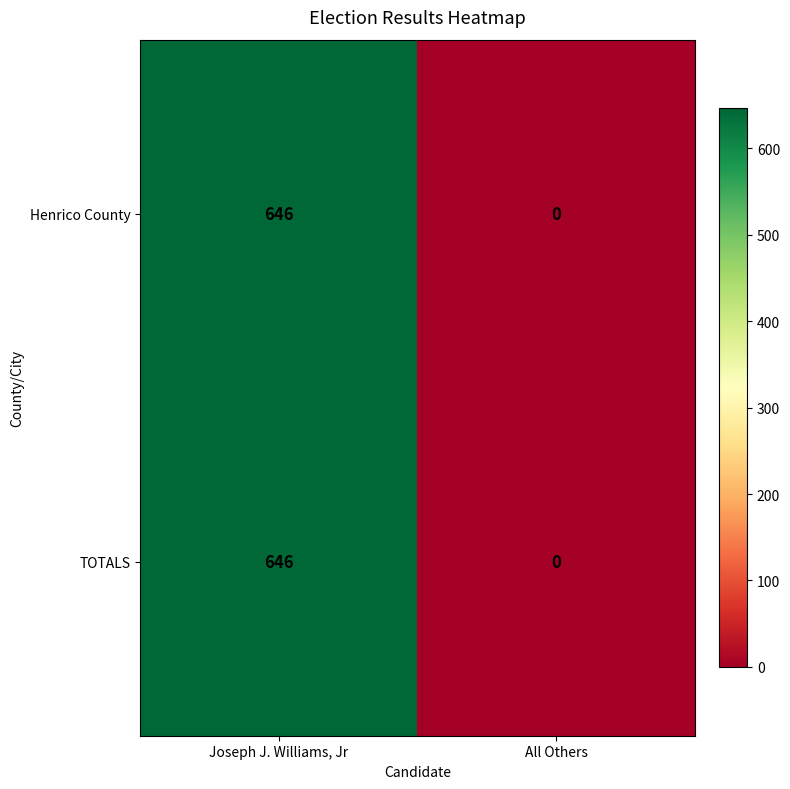

What is the approximate value of TOTALS at Joseph J. Williams, Jr, to the nearest 100?

600